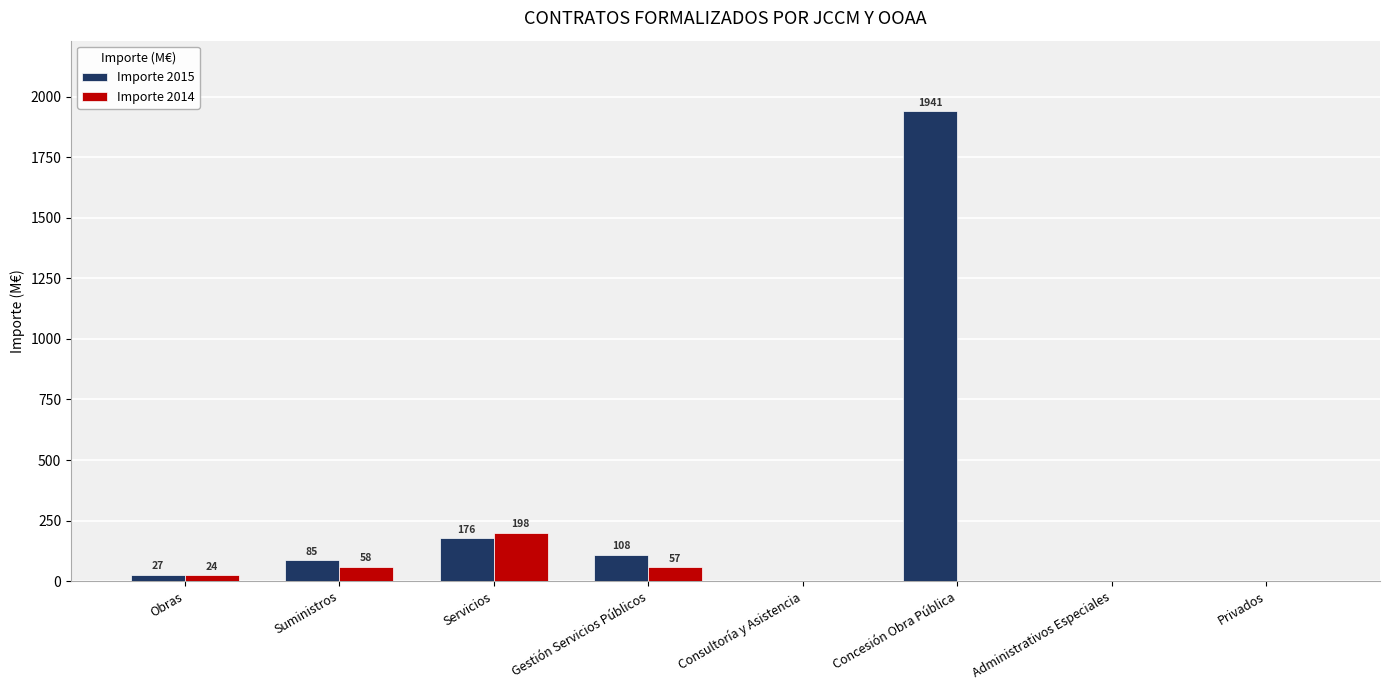

At which category is the sum across all series the highest?

Concesión Obra Pública